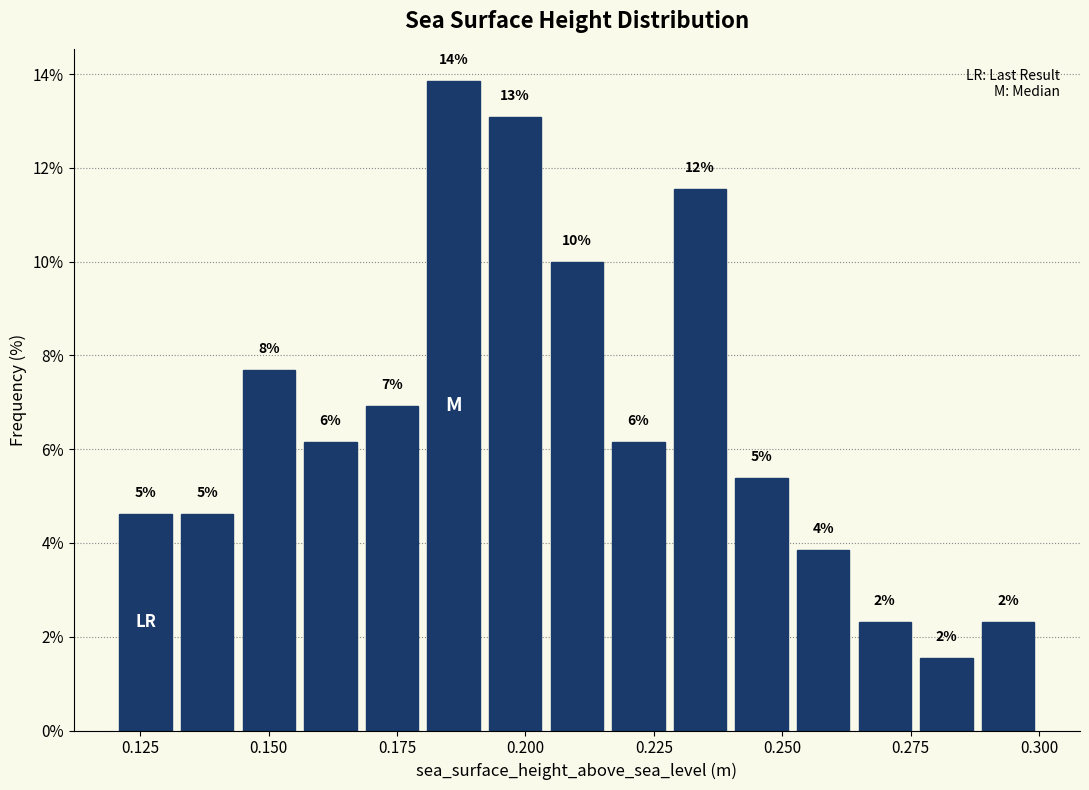

Read against the x-axis, roughly where is the centre of the tallest bar?

0.185